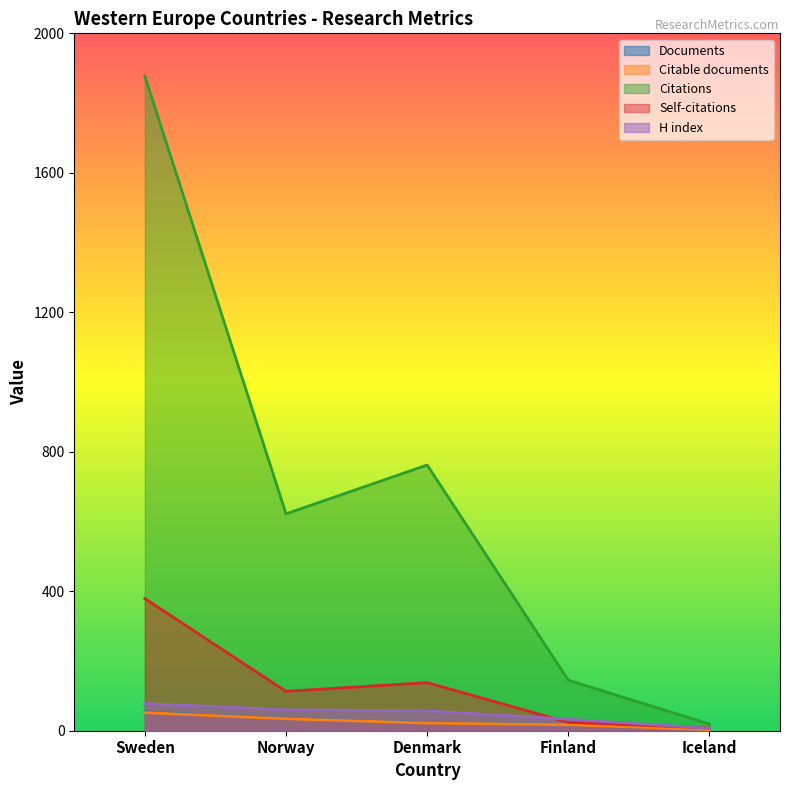

Reading left to right, what are all the values shown in this chart?

Documents: Sweden=54	Norway=34	Denmark=23	Finland=17	Iceland=3
Citable documents: Sweden=52	Norway=34	Denmark=22	Finland=17	Iceland=3
Citations: Sweden=1877	Norway=622	Denmark=762	Finland=145	Iceland=19
Self-citations: Sweden=379	Norway=113	Denmark=138	Finland=24	Iceland=8
H index: Sweden=78	Norway=60	Denmark=57	Finland=33	Iceland=7